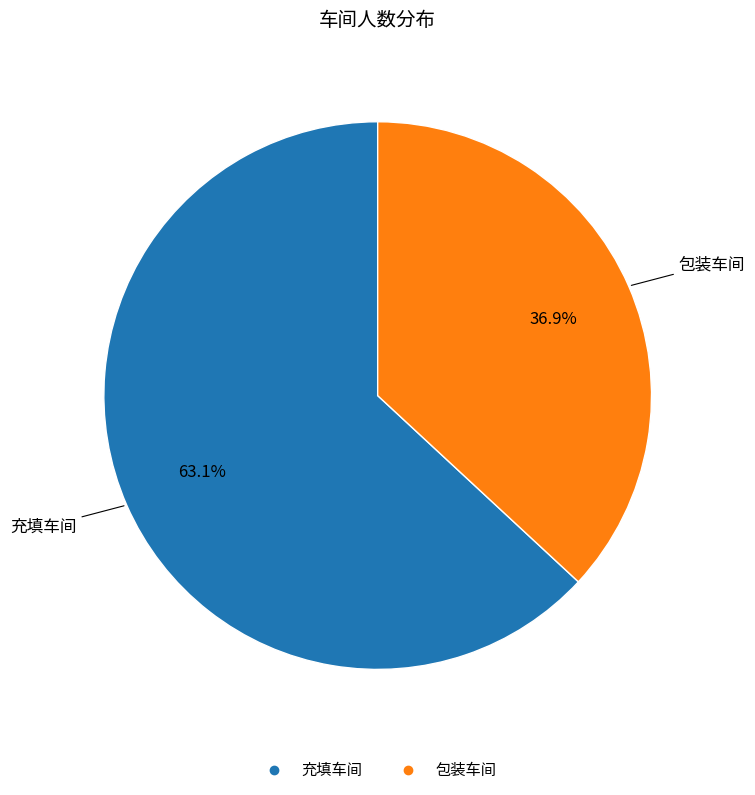

What percentage is the 充填车间 slice, to the nearest percent?

63%